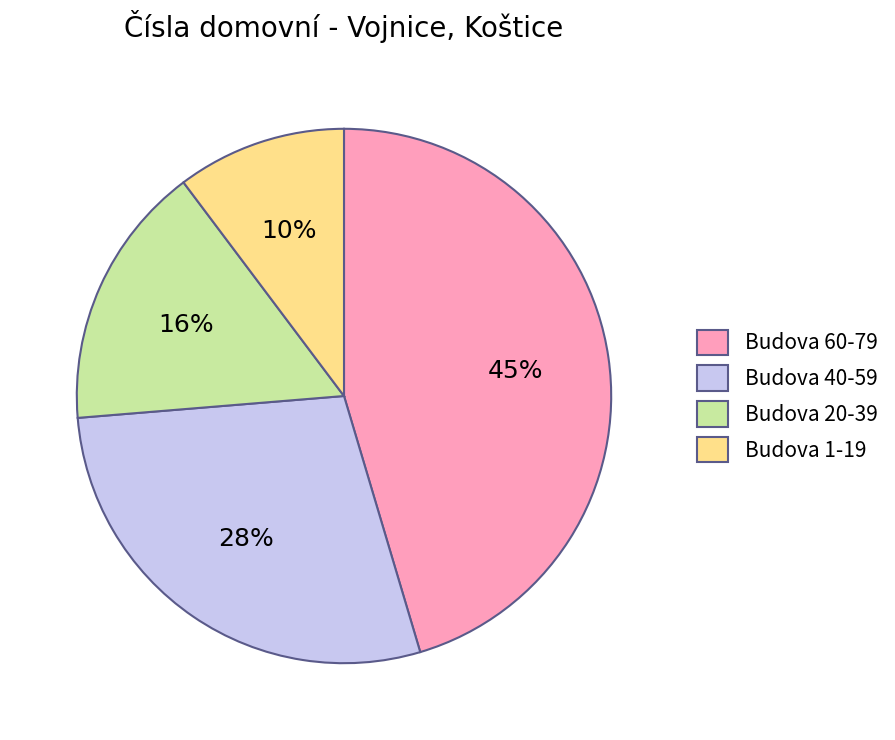

Rank the categories by value from highest to lowest.

Budova 60-79, Budova 40-59, Budova 20-39, Budova 1-19